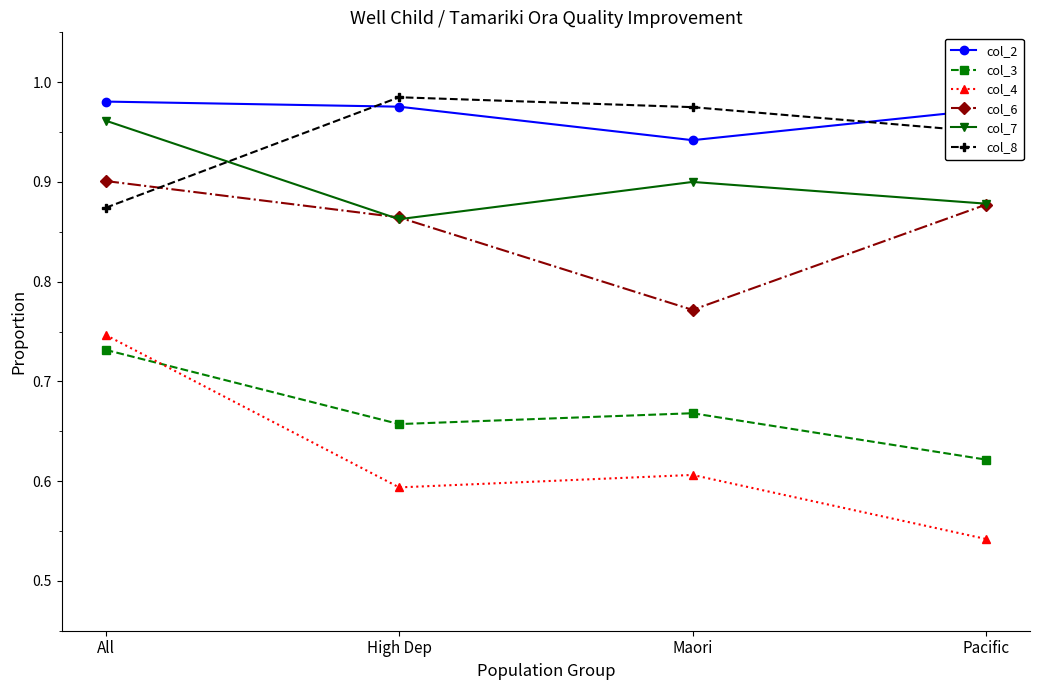

What is the label of the 3rd point from the right?

High Dep